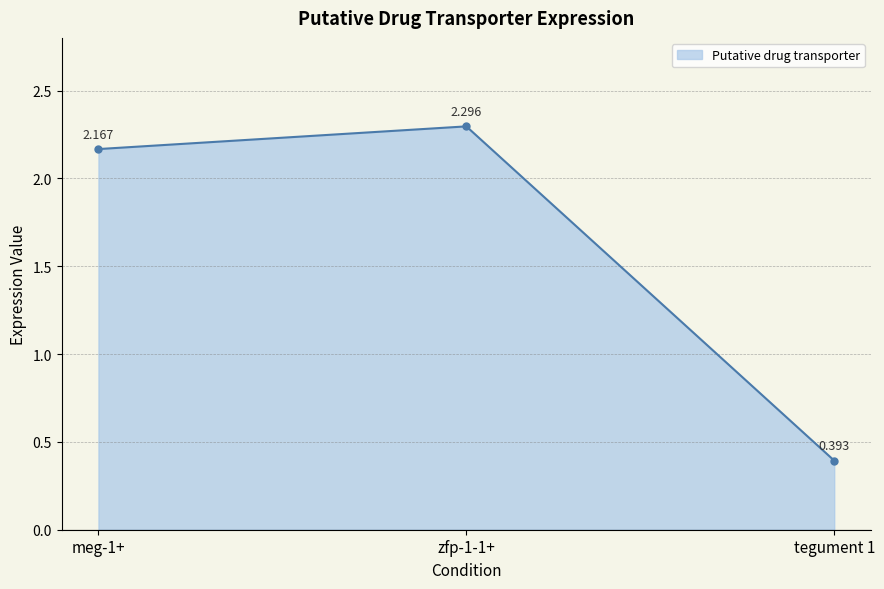

What is the label of the 2nd point from the right?

zfp-1-1+